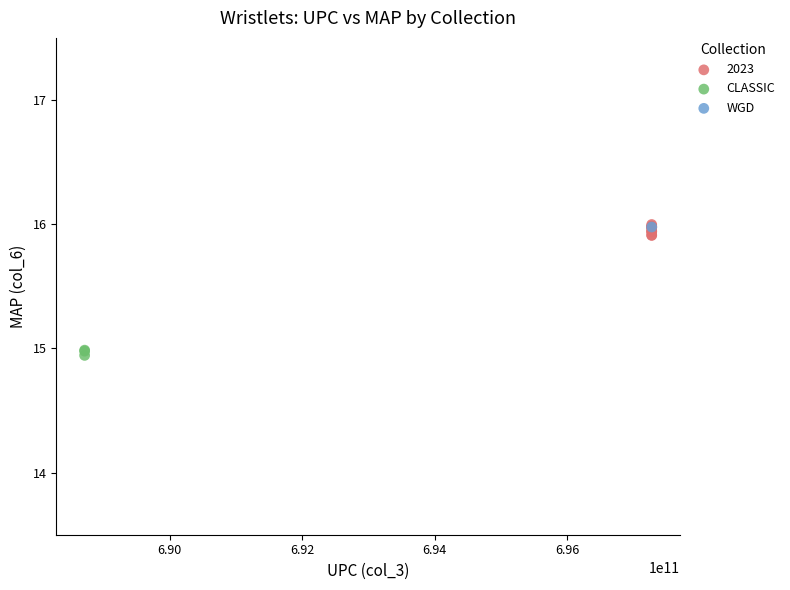

What are all the series names shown in the legend?

2023, CLASSIC, WGD